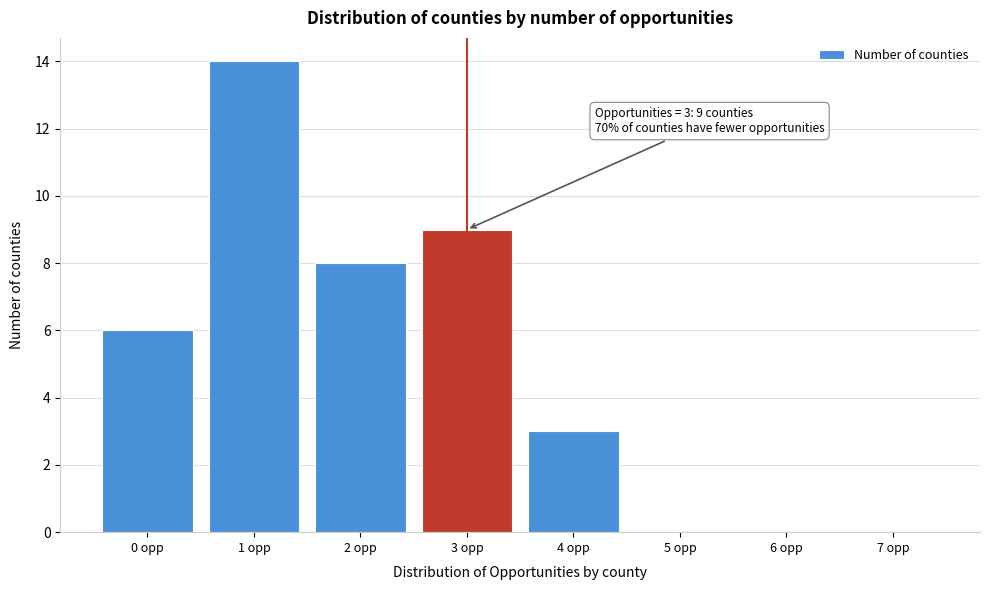

Which range on the x-axis has the tallest bar?

0.5 to 1.5